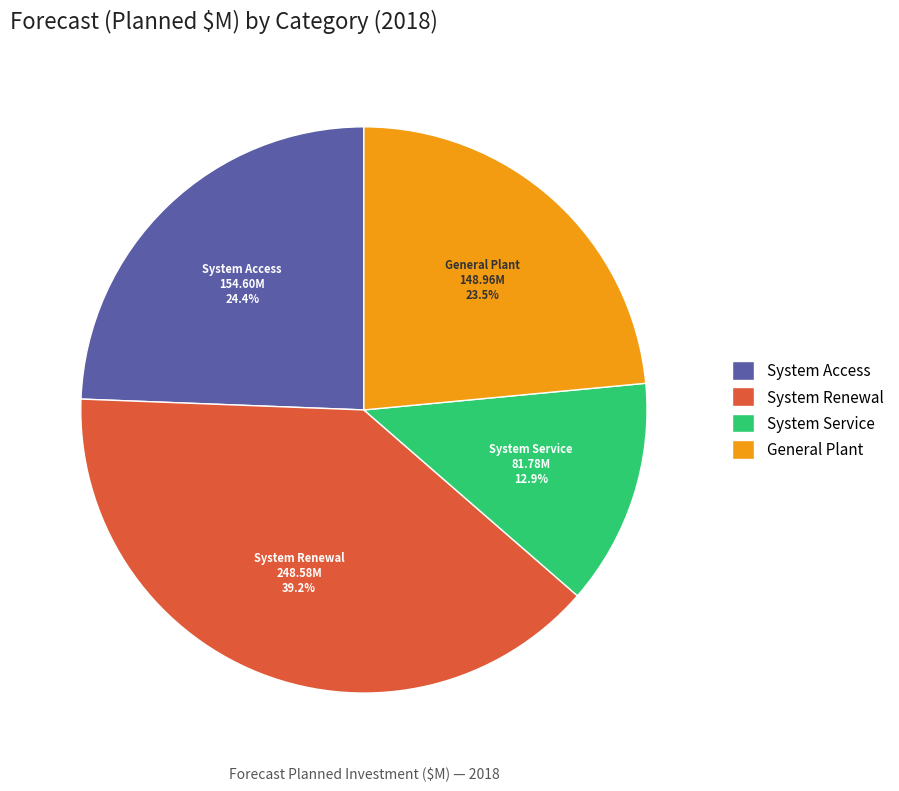

Between System Renewal and System Service, which is larger?

System Renewal